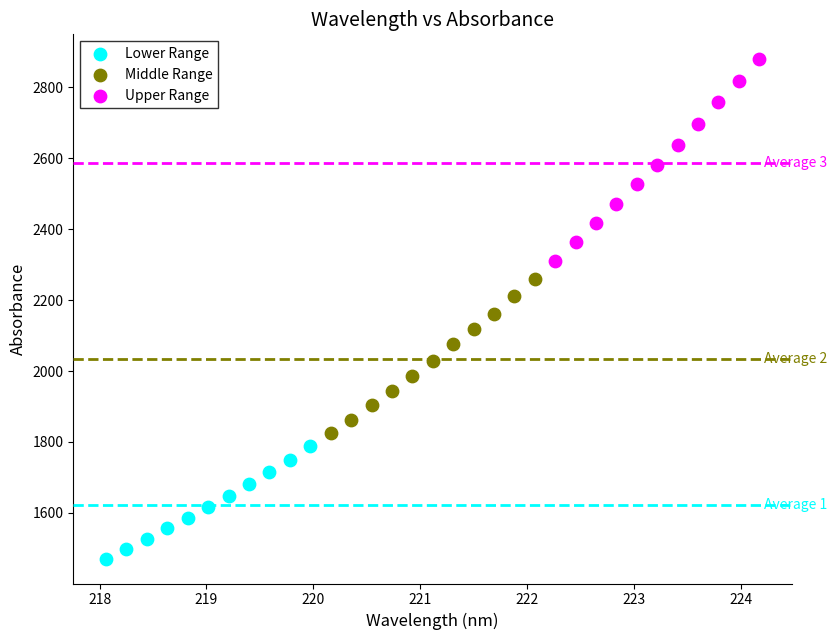

Which series has the largest Y range (max minus min)?

Upper Range